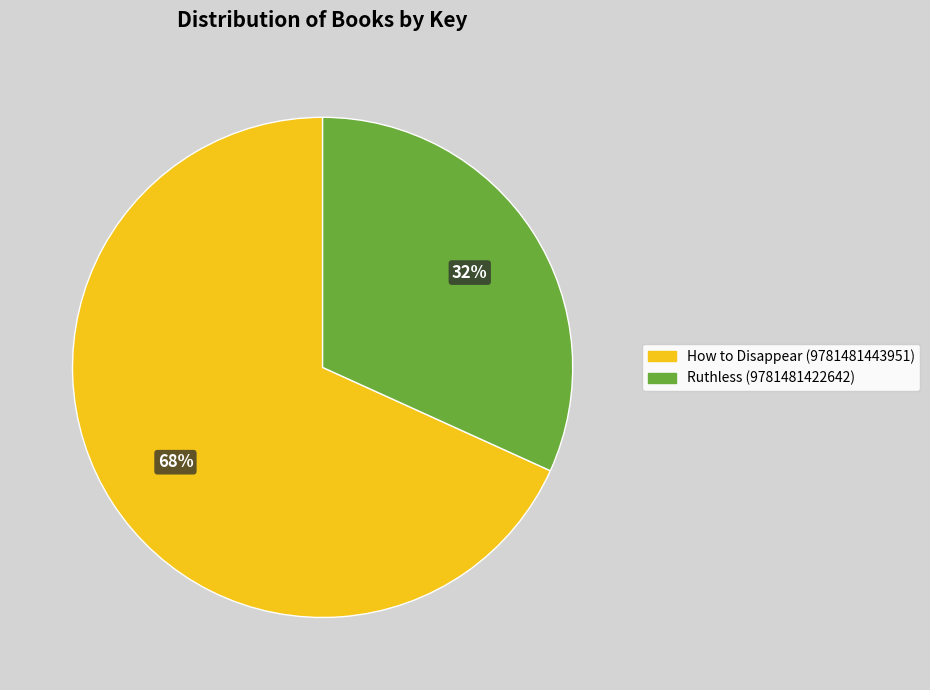

Rank the categories by value from lowest to highest.

Ruthless (9781481422642), How to Disappear (9781481443951)